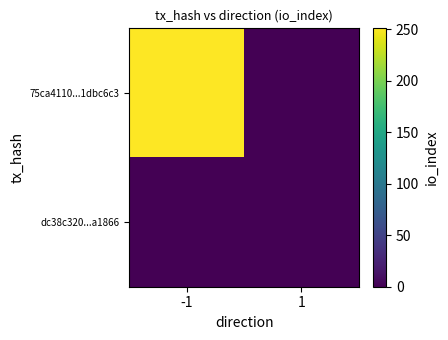

Rank the series by their maximum value, from lowest to highest.

dc38c320...a1866, 75ca4110...1dbc6c3